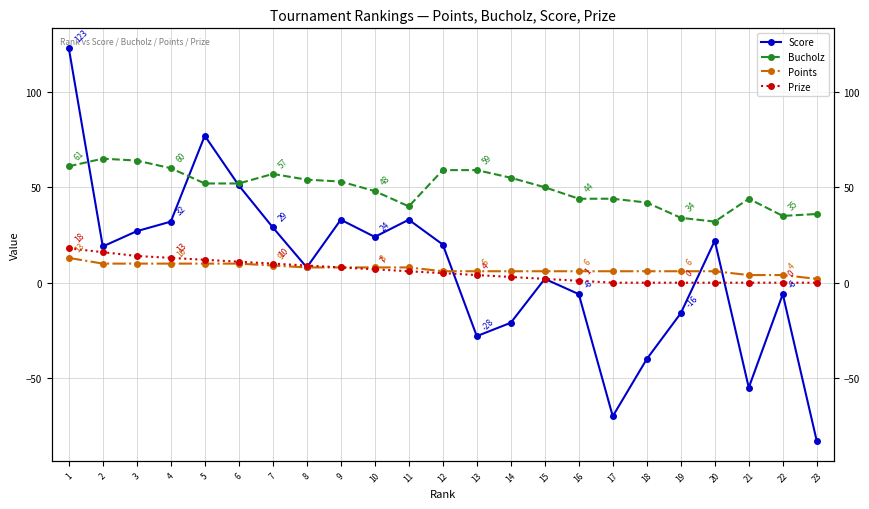

How many lines are shown in the chart?

4